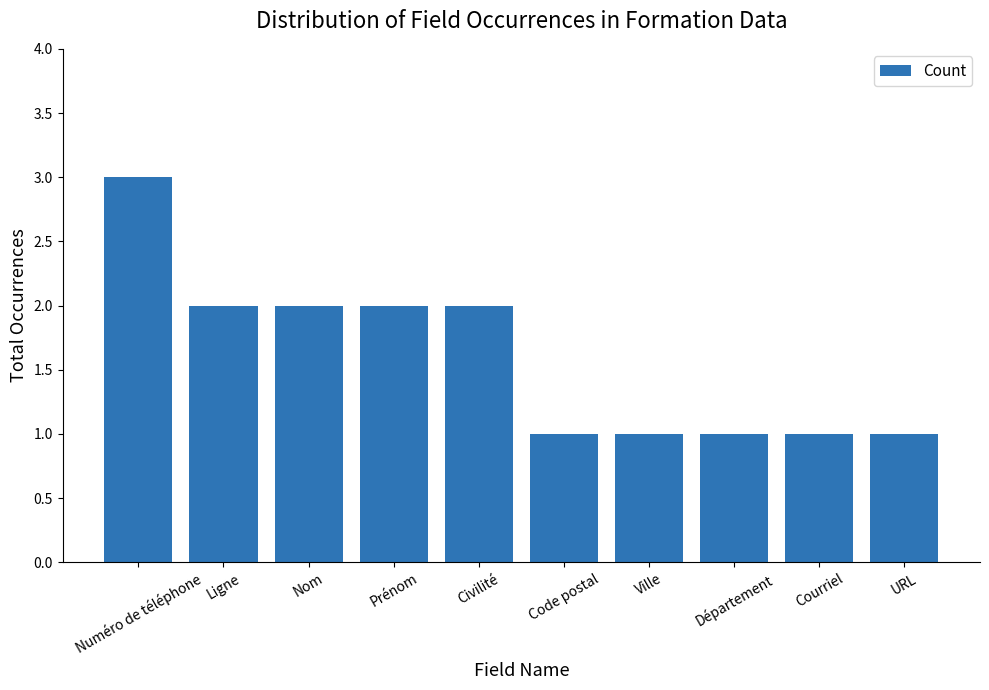

What is the greatest value displayed?

3